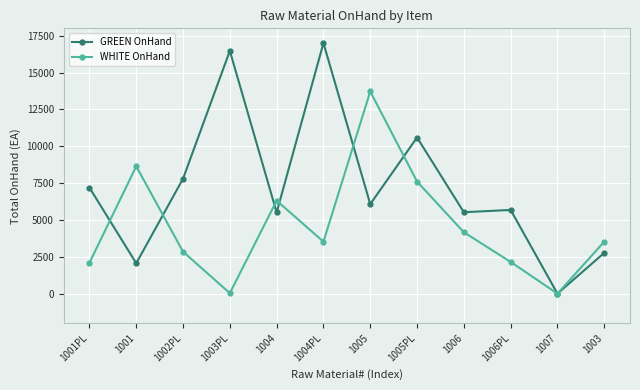

List the series in order of their overall mean, lowest first.

WHITE OnHand, GREEN OnHand